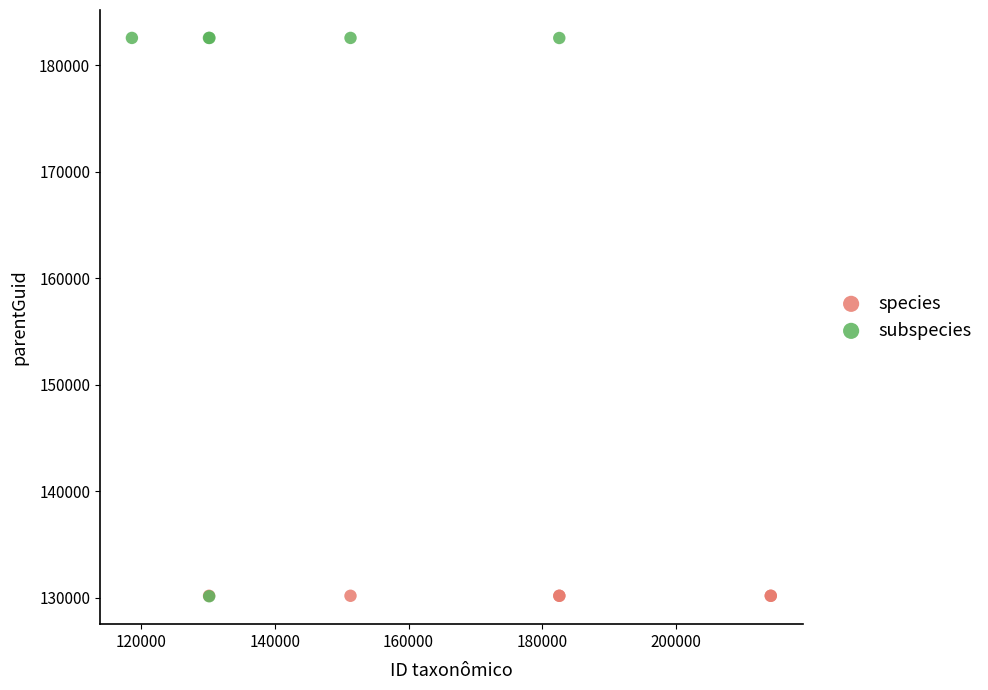

Which series contains the highest Y value?

subspecies